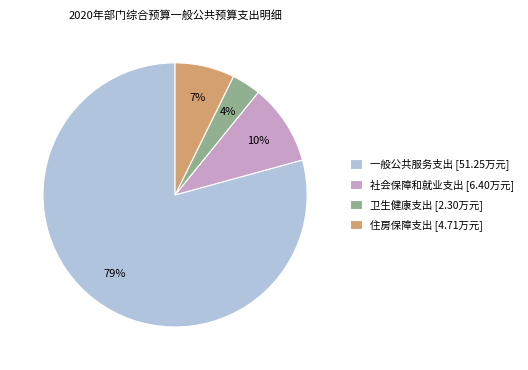

How many slices are in this pie chart?

4